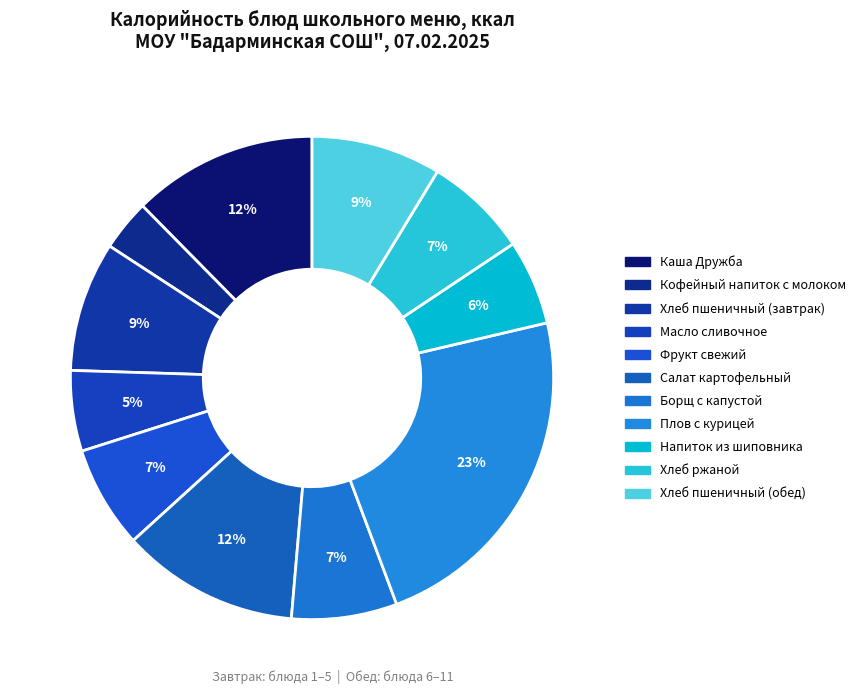

Is Борщ с капустой the majority of the pie?

No